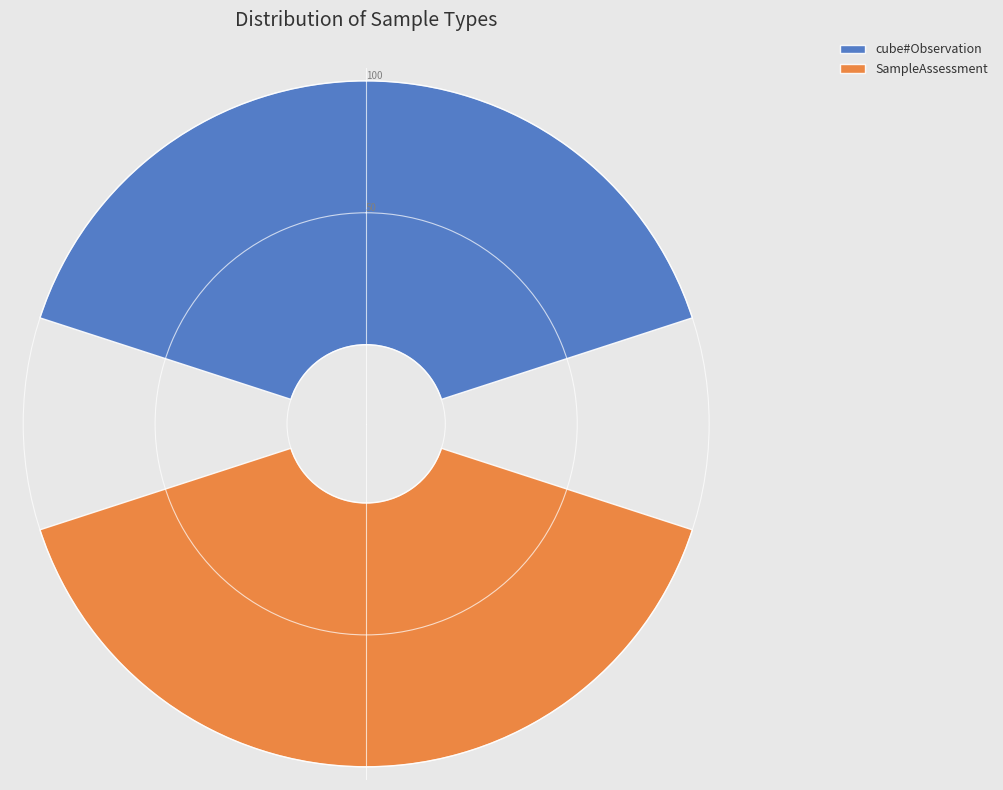

Which slice is the largest?

http://purl.org/linked-data/cube#Observation